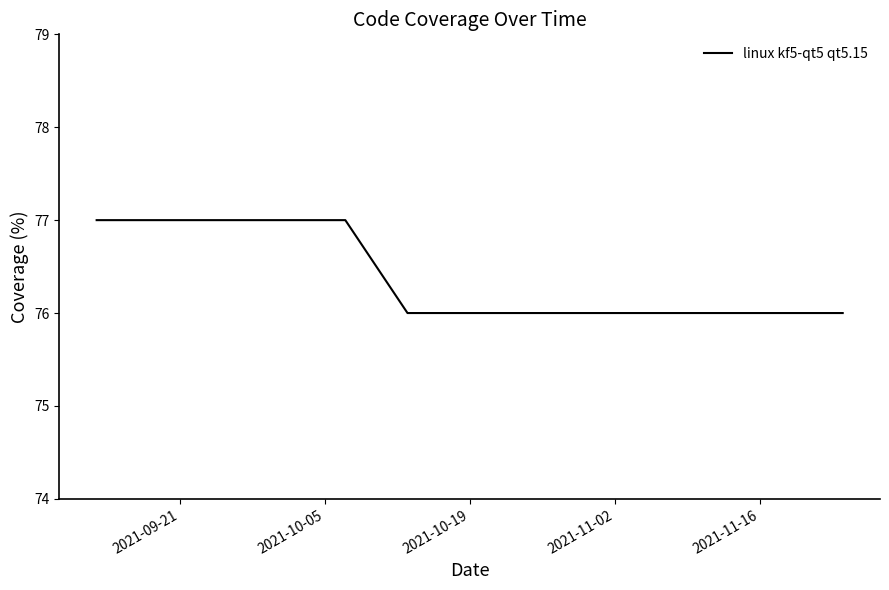

What is the minimum value shown in the chart?

76